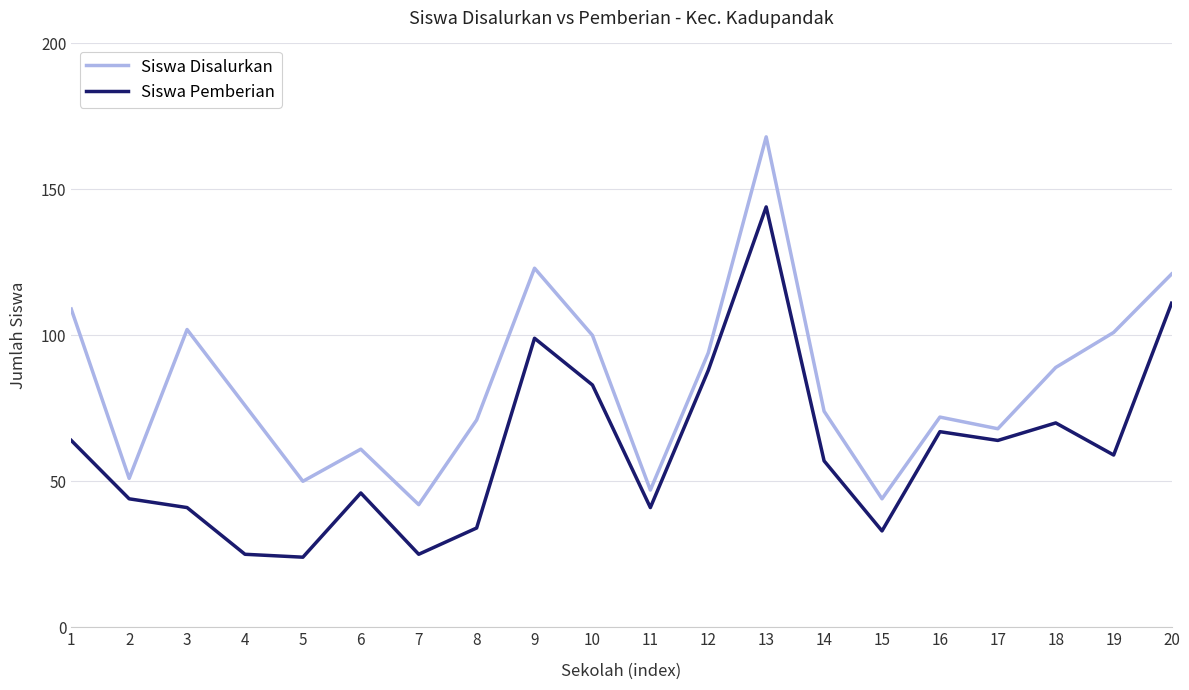

True or false: Siswa Pemberian has more than 0 points higher than both neighbors.

True